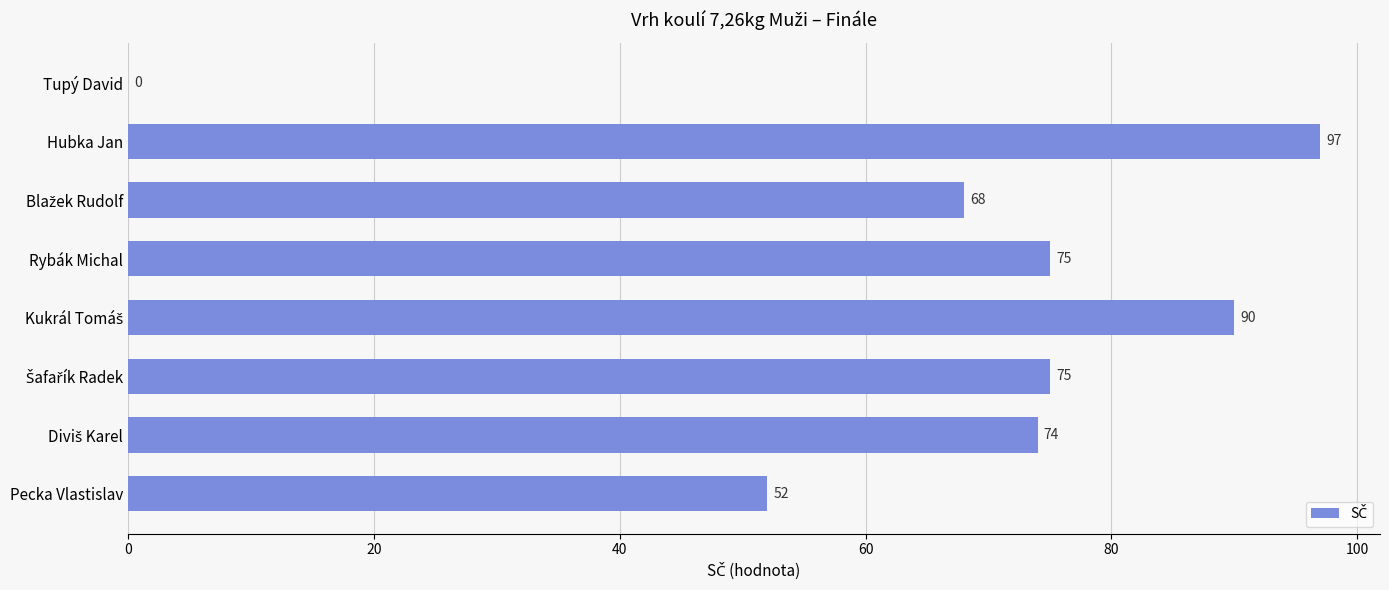

At which label is the value closest to 48?

Pecka Vlastislav